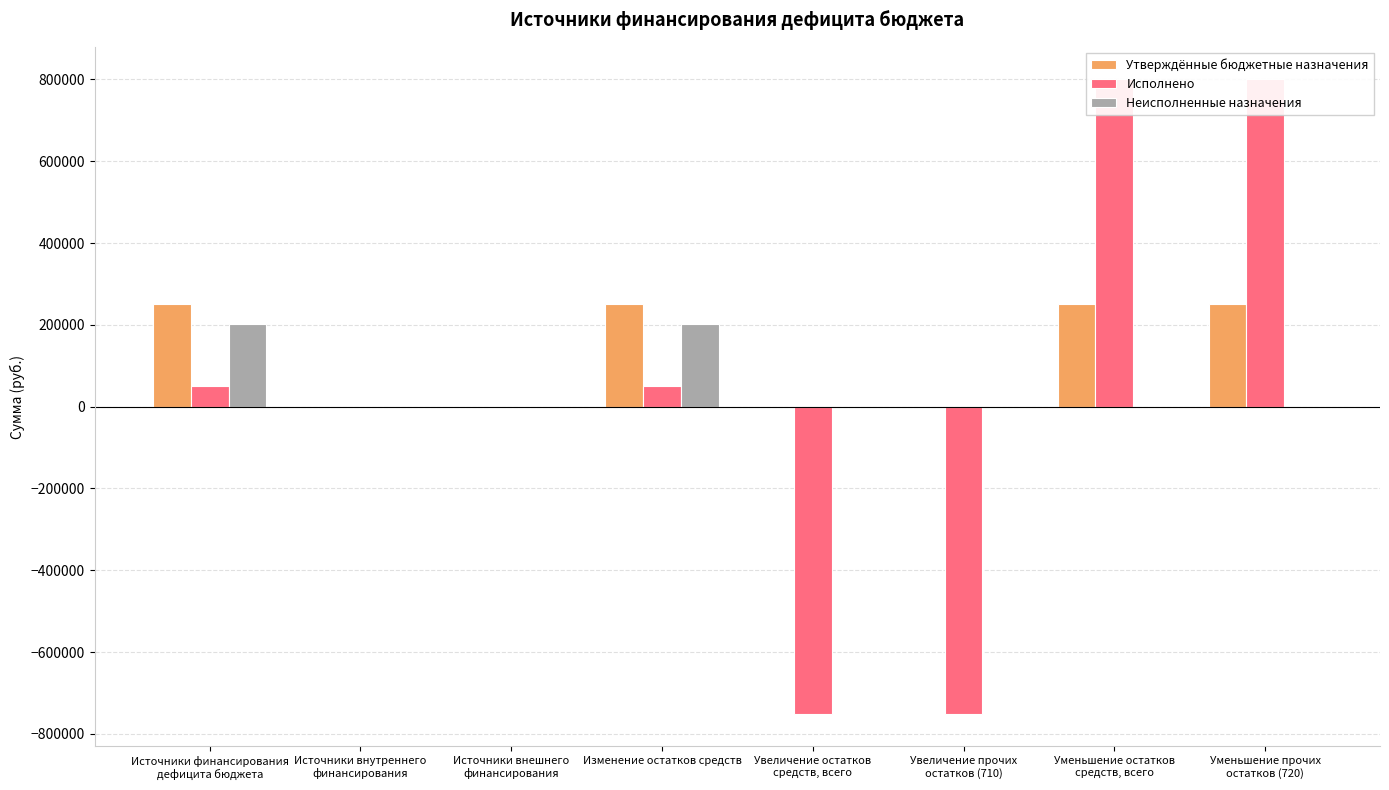

What is the sum of all Неисполненные назначения values?

402514.2